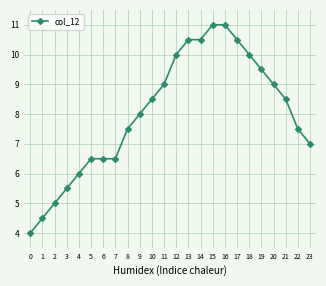

Count the number of data series in this chart.

1